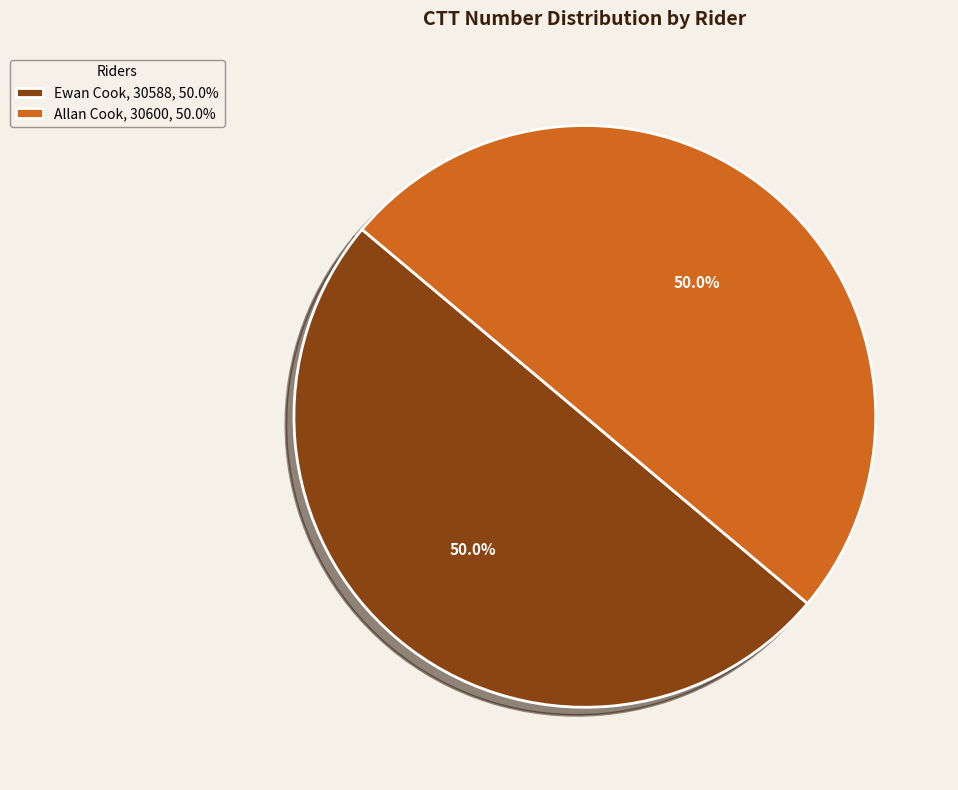

Approximately how many times larger is the value at Ewan Cook, 30588, 50.0% compared to Allan Cook, 30600, 50.0%?

1.0